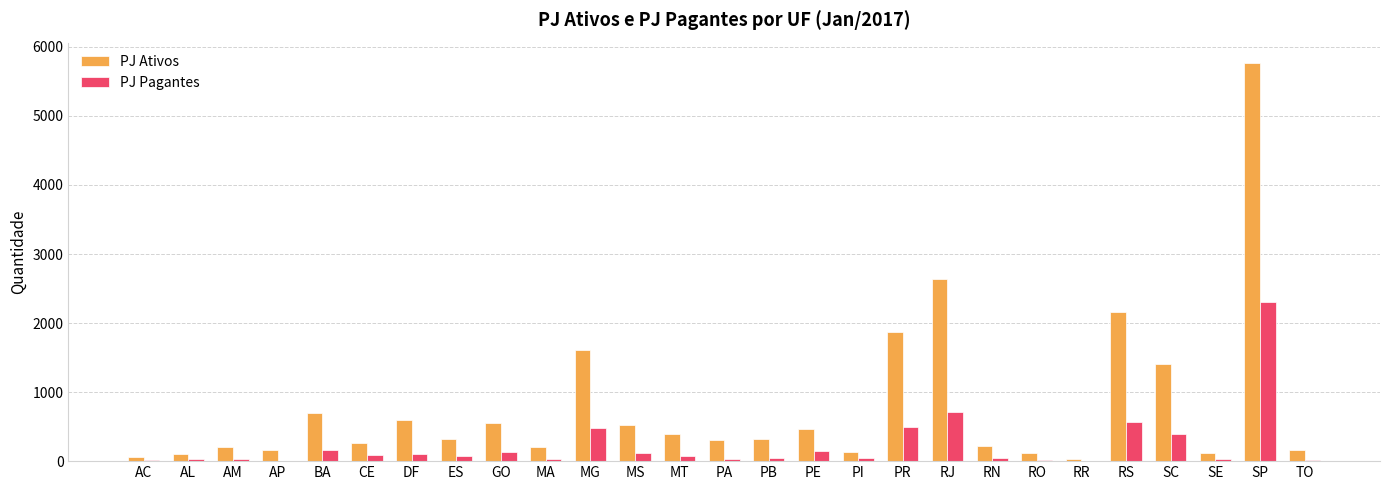

The value of PJ Pagantes at PR is 701. True or false?

False